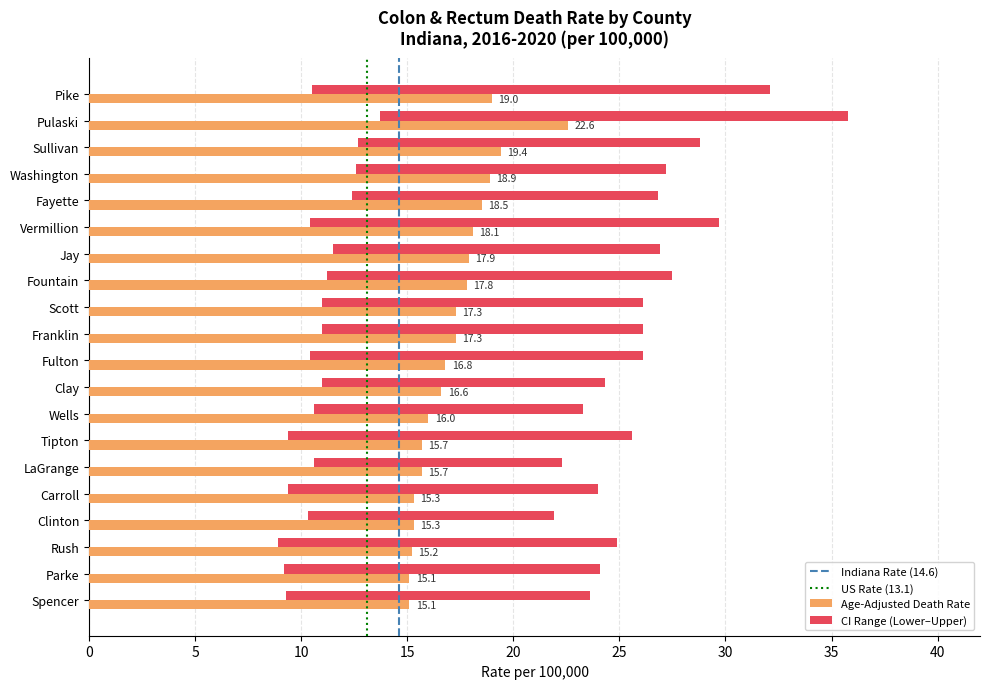

Which series changed the most between Vermillion and Jay?

Upper CI